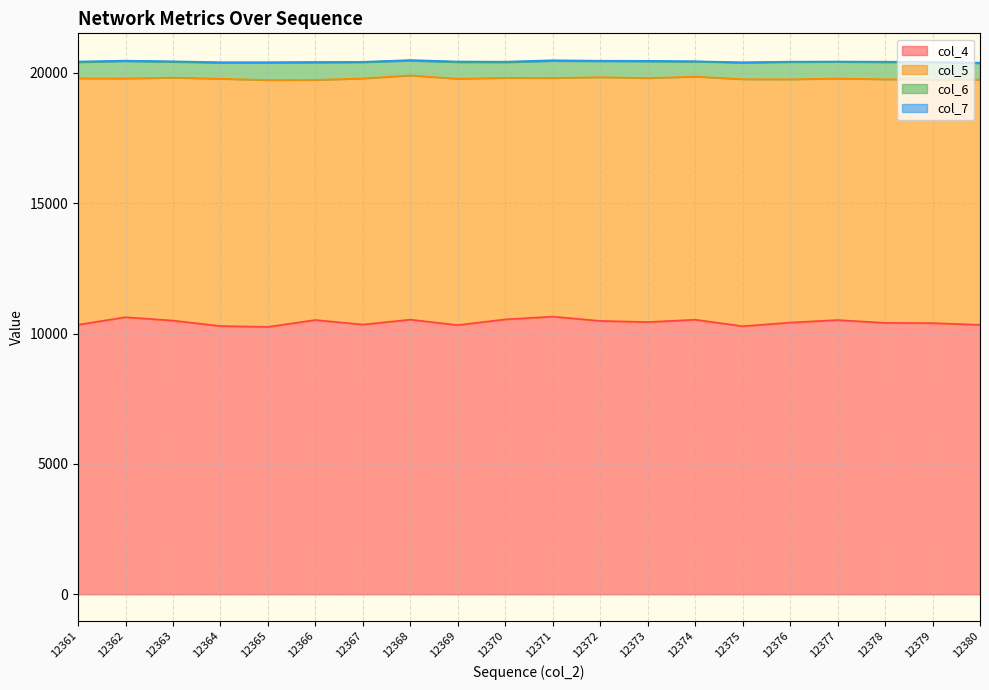

At how many categories does at least one series exceed 2695?

20